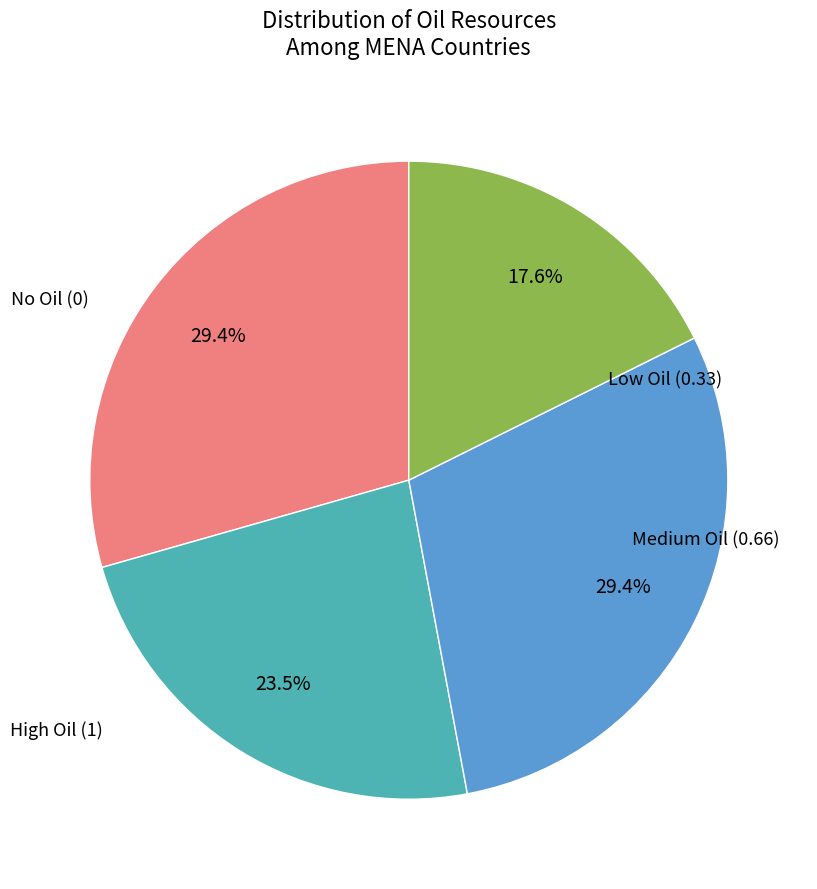

Is there a majority slice in this chart?

No